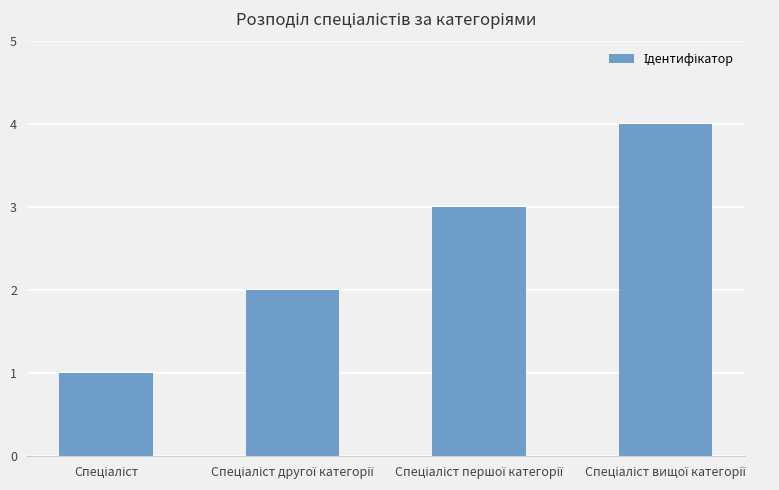

What is the greatest value displayed?

4